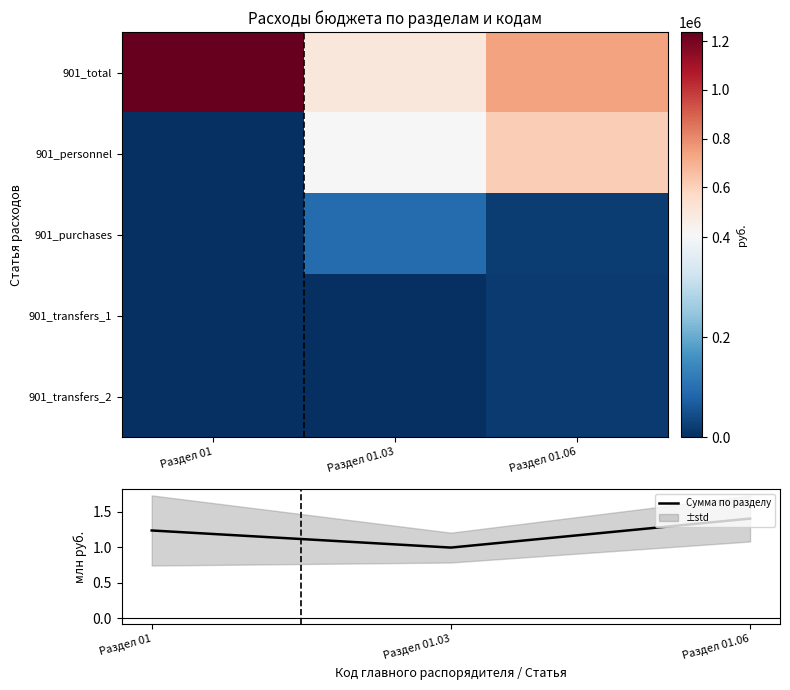

Reading right to left, transcribe all the data shown in this chart.

901_total: Раздел 01.06=739918.6	Раздел 01.03=498329.5	Раздел 01=1238248.1
901_personnel: Раздел 01.06=608618.6	Раздел 01.03=405230.6	Раздел 01=0.0
901_purchases: Раздел 01.06=22000.0	Раздел 01.03=93098.9	Раздел 01=0.0
901_transfers_1: Раздел 01.06=18400.0	Раздел 01.03=0.0	Раздел 01=0.0
901_transfers_2: Раздел 01.06=17300.0	Раздел 01.03=0.0	Раздел 01=0.0
Сумма по разделу: Раздел 01.06=1.4	Раздел 01.03=1.0	Раздел 01=1.2